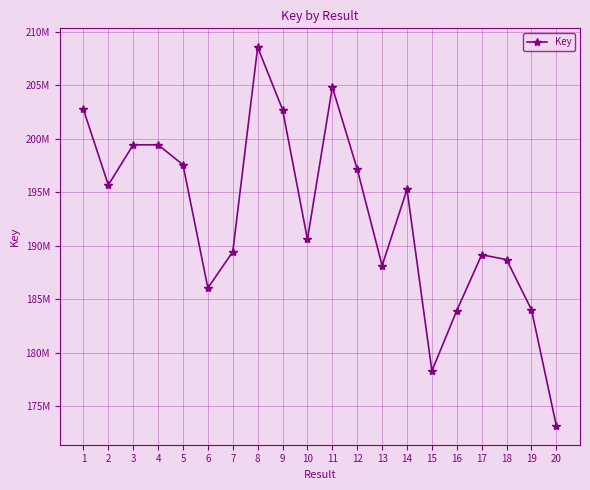

Does the chart have visible grid lines?

Yes